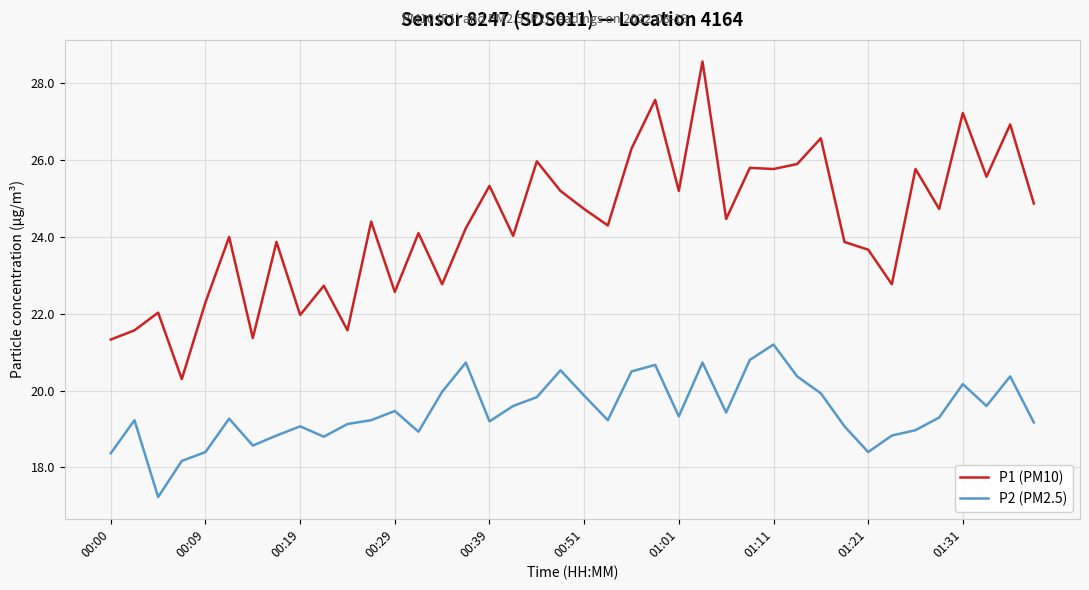

What is the minimum value shown in the chart?

17.2